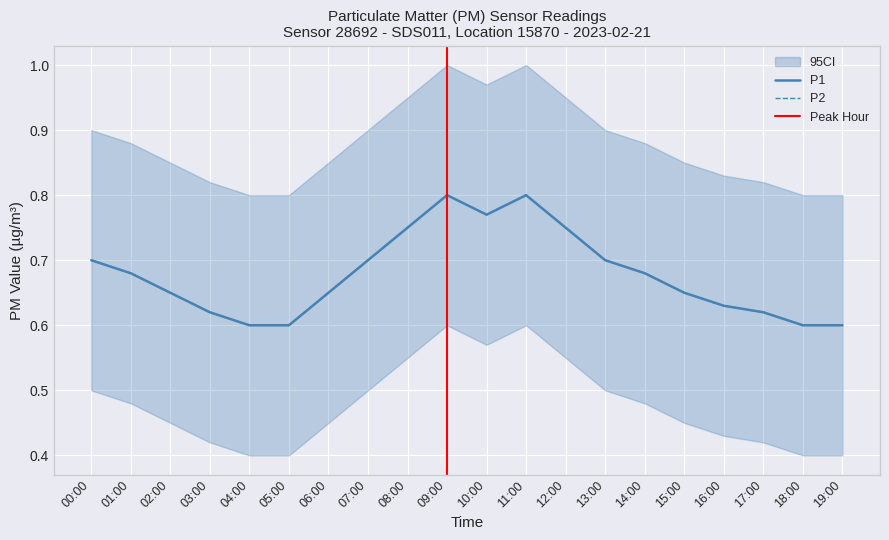

Where is the first local minimum for P1_lower?

04:00